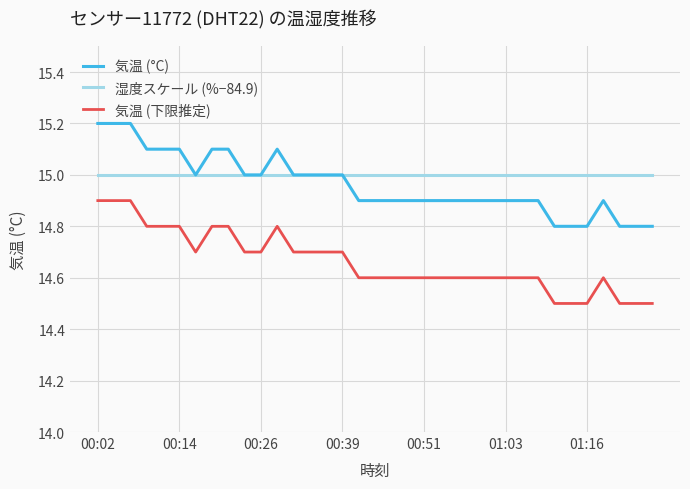

Does the chart have visible grid lines?

Yes